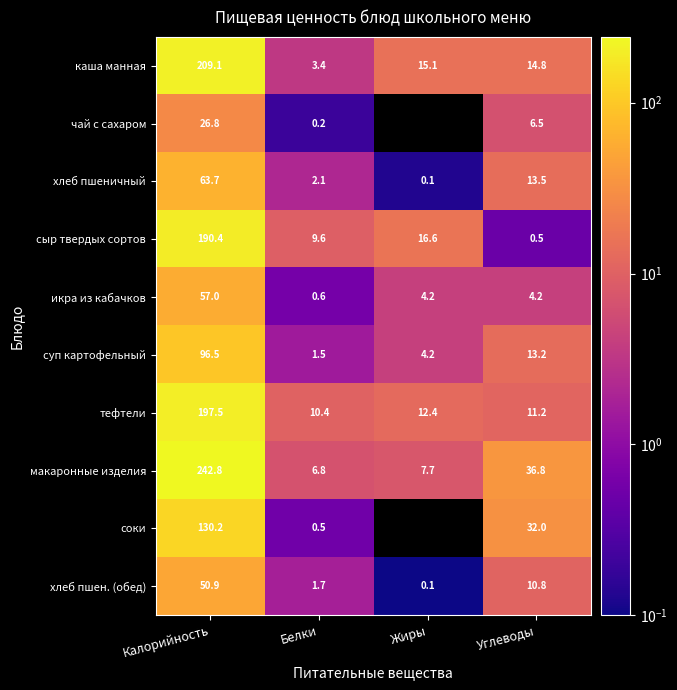

What is the difference between the макаронные изделия values at Жиры and Калорийность?

235.1